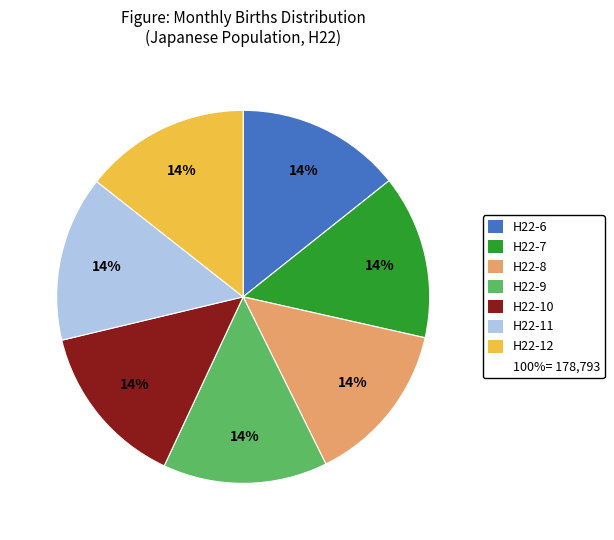

To the nearest percent, what is the average slice percentage?

14%